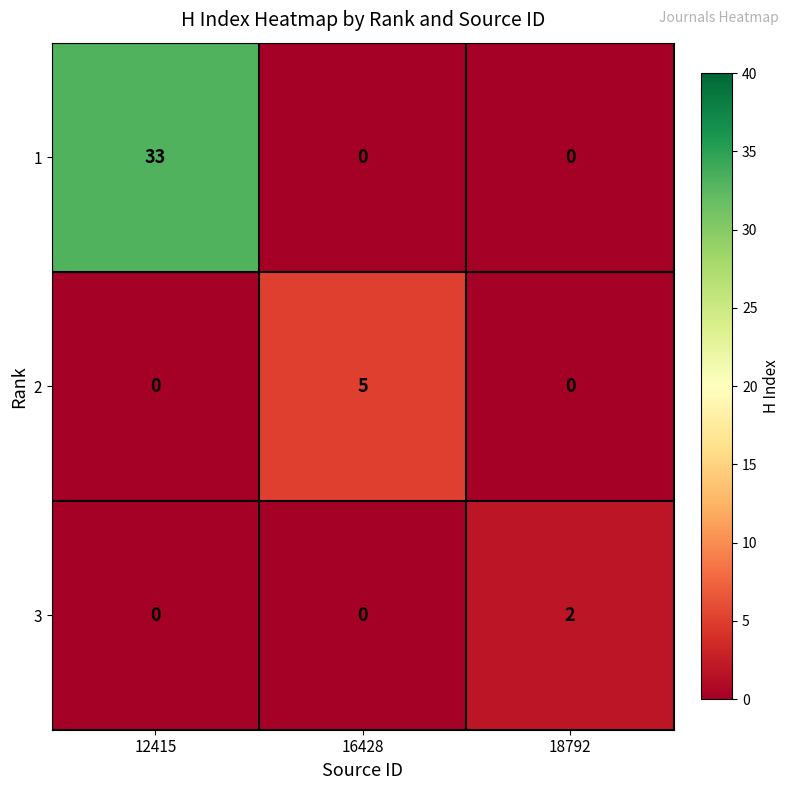

Rank the series by their maximum value, from highest to lowest.

1, 2, 3